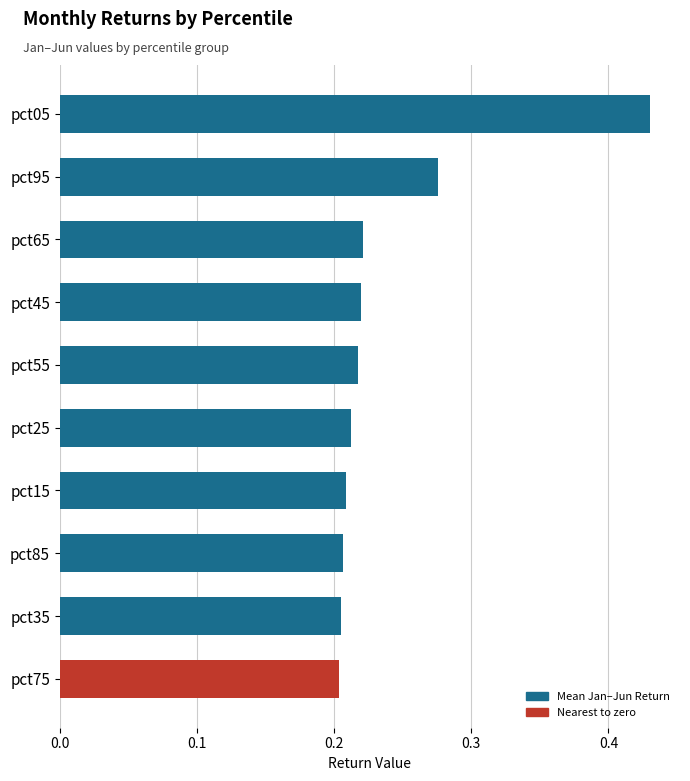

The value at pct85 is 0.3. True or false?

False